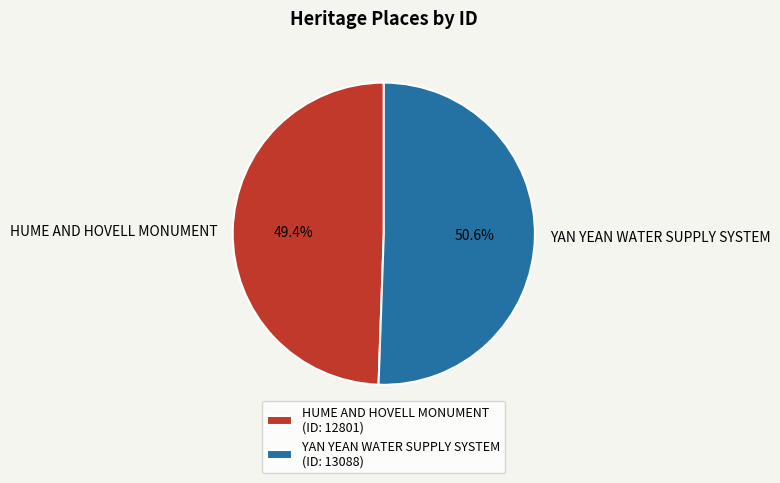

What percentage is NOT represented by YAN YEAN WATER SUPPLY SYSTEM?

49.4%